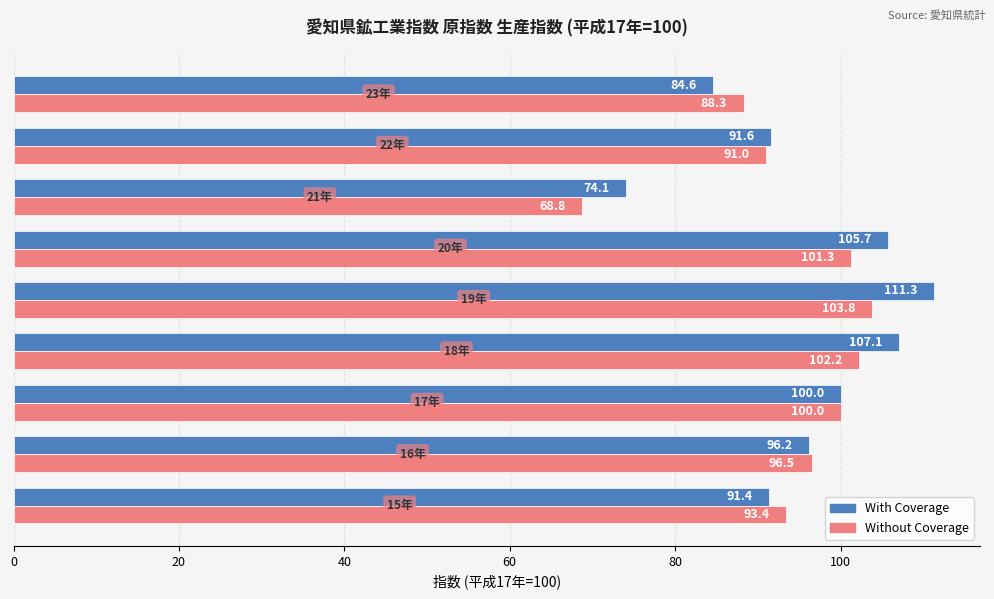

Which series has the widest spread of values?

With Coverage